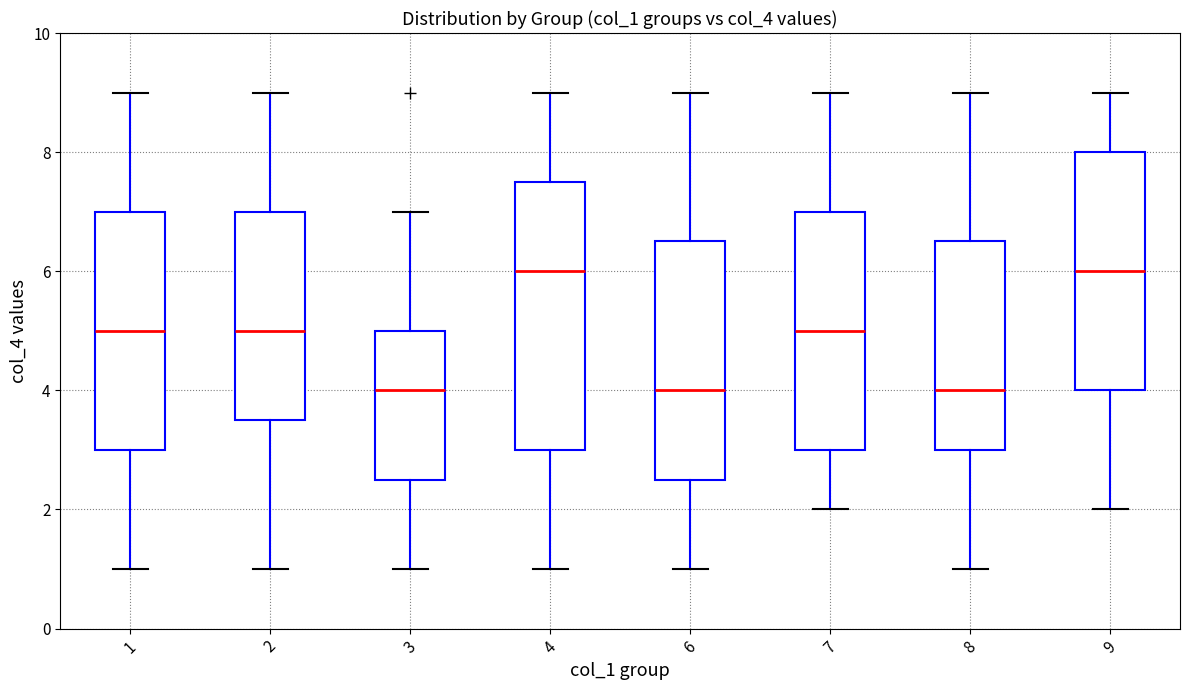

Which box is the tallest, from its lower edge to its upper edge?

4